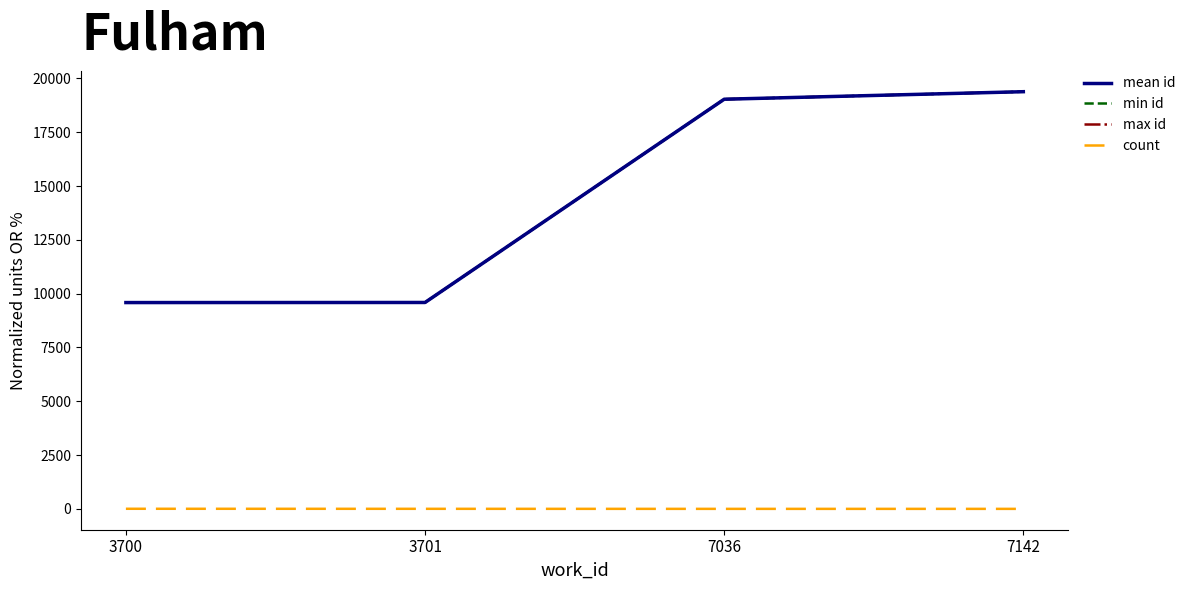

The value of min id at 7036 is 8780.0. True or false?

False